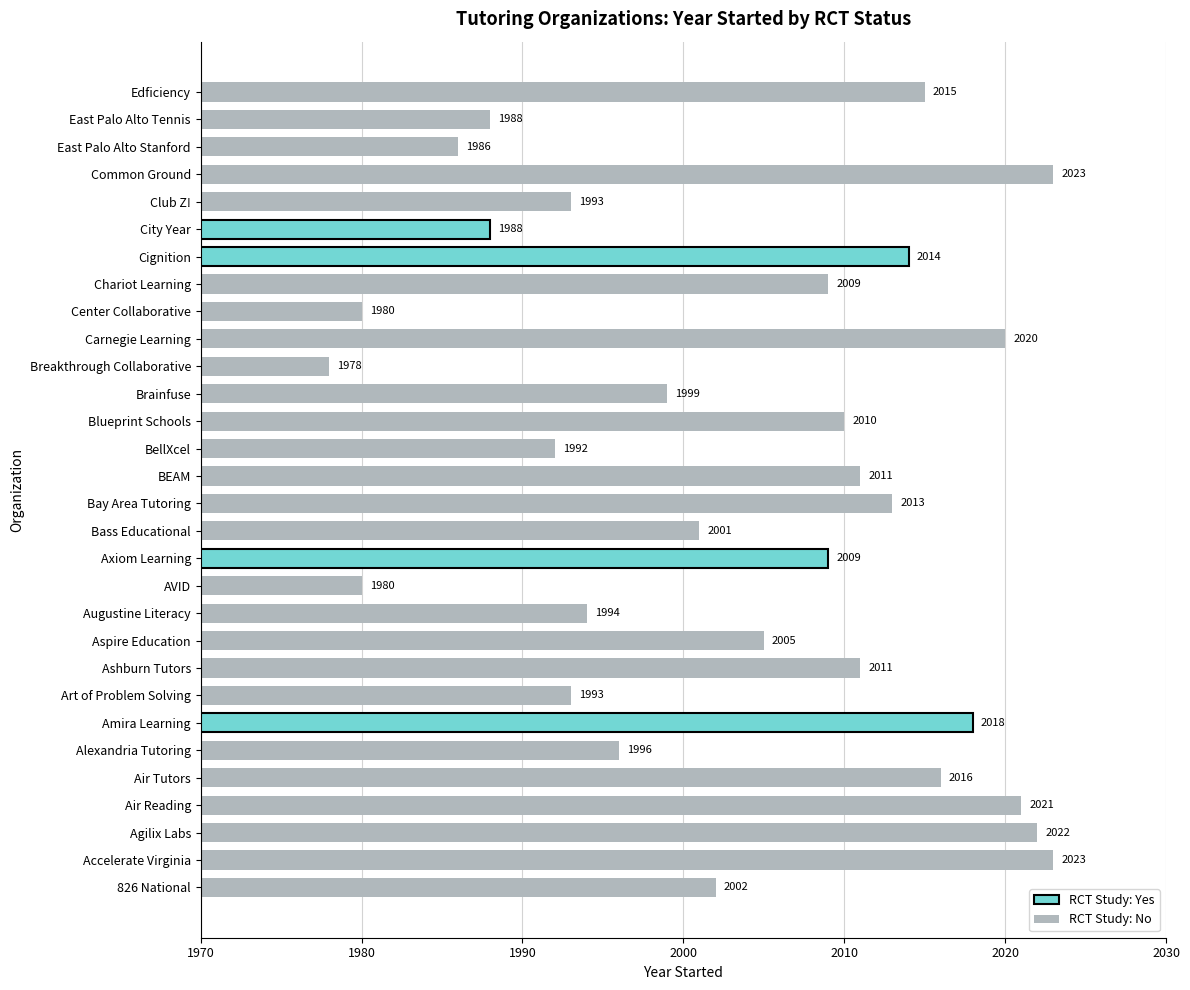

What is the sum of the values at Cignition and Bass Educational?

4015